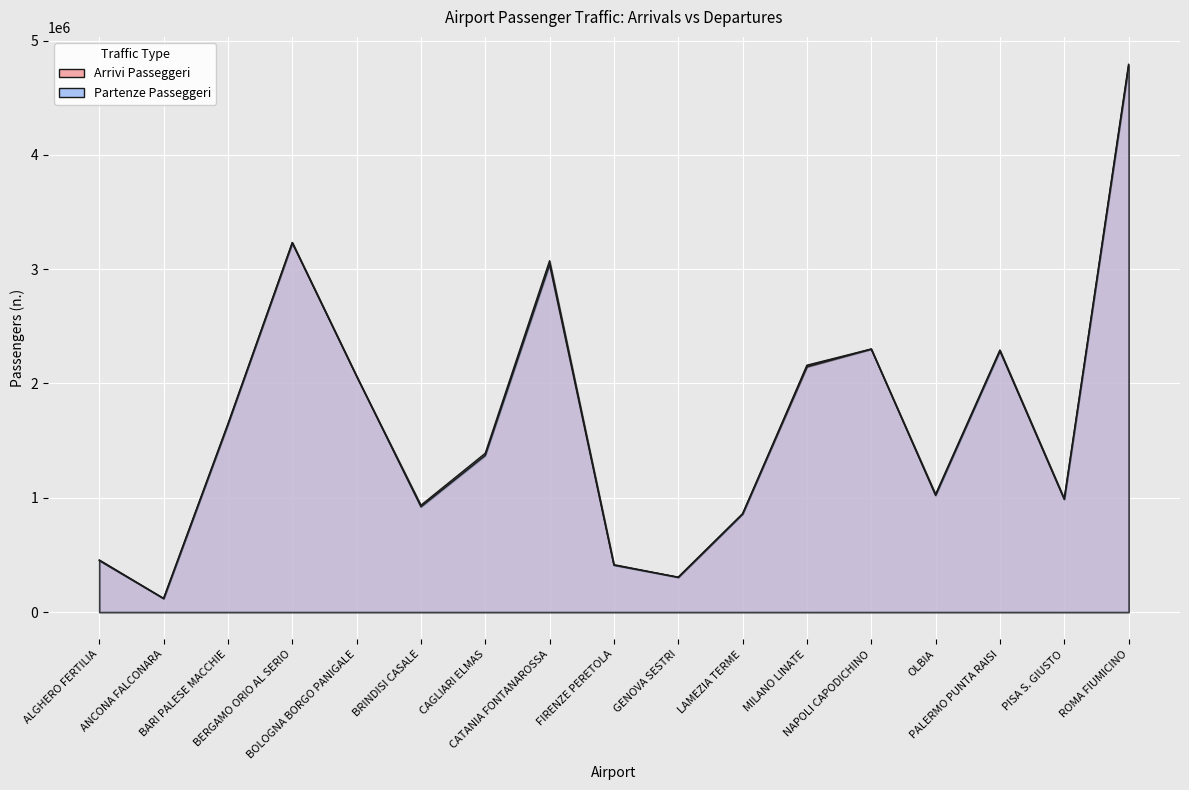

Reading left to right, what are all the values shown in this chart?

Arrivi Passeggeri: ALGHERO FERTILIA=450430	ANCONA FALCONARA=117857	BARI PALESE MACCHIE=1641382	BERGAMO ORIO AL SERIO=3234102	BOLOGNA BORGO PANIGALE=2063812	BRINDISI CASALE=920714	CAGLIARI ELMAS=1370255	CATANIA FONTANAROSSA=3039530	FIRENZE PERETOLA=409946	GENOVA SESTRI=305353	LAMEZIA TERME=857789	MILANO LINATE=2159984	NAPOLI CAPODICHINO=2301609	OLBIA=1020387	PALERMO PUNTA RAISI=2283809	PISA S. GIUSTO=985481	ROMA FIUMICINO=4793076
Partenze Passeggeri: ALGHERO FERTILIA=456008	ANCONA FALCONARA=119834	BARI PALESE MACCHIE=1648208	BERGAMO ORIO AL SERIO=3229380	BOLOGNA BORGO PANIGALE=2063795	BRINDISI CASALE=934573	CAGLIARI ELMAS=1389403	CATANIA FONTANAROSSA=3073800	FIRENZE PERETOLA=414984	GENOVA SESTRI=304596	LAMEZIA TERME=861179	MILANO LINATE=2146187	NAPOLI CAPODICHINO=2301395	OLBIA=1030738	PALERMO PUNTA RAISI=2292705	PISA S. GIUSTO=992624	ROMA FIUMICINO=4778160